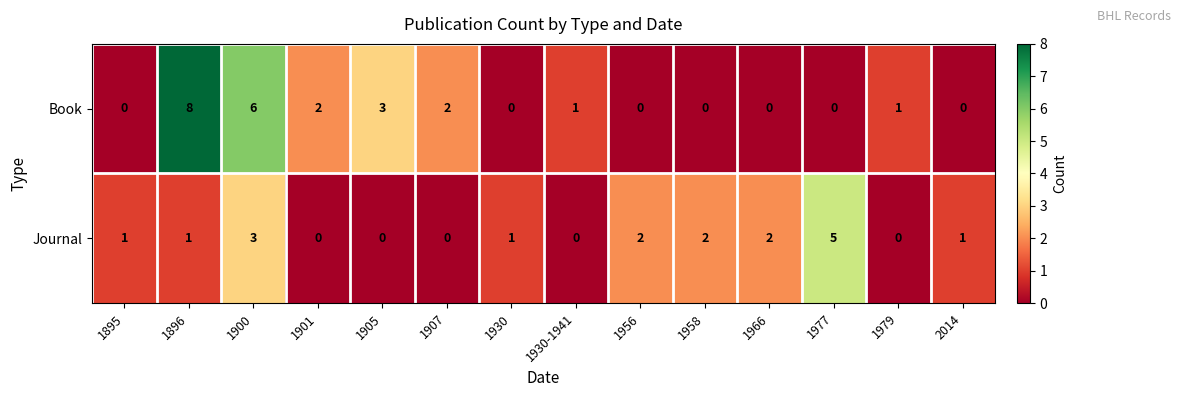

What is the sum of all Book values?

23